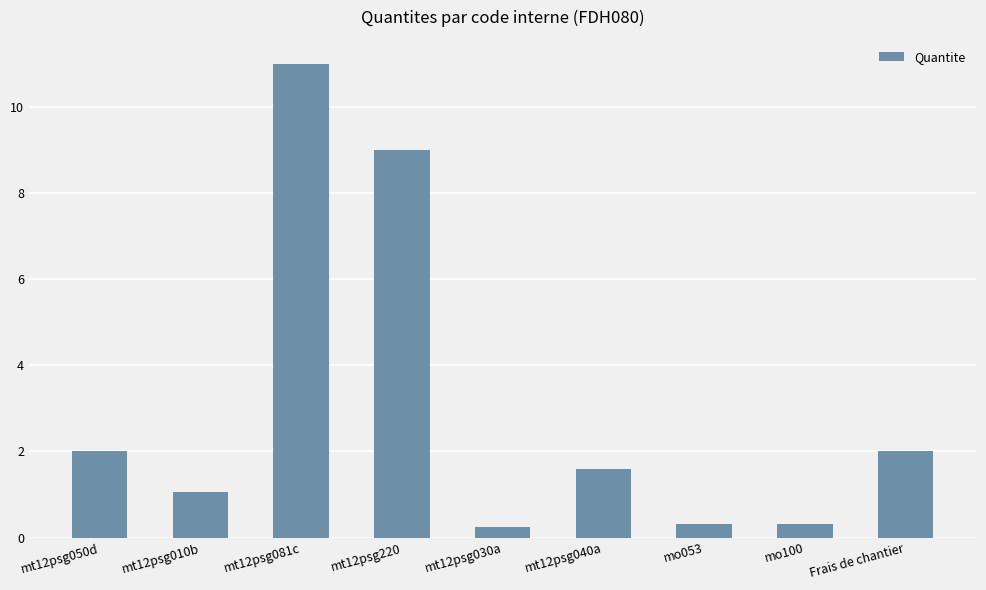

Is it true that the value at Frais de chantier is 2.0?

True